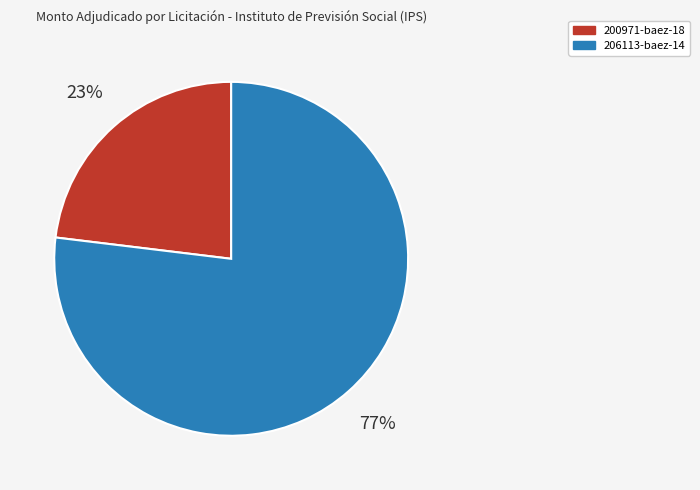

How many segments does this pie chart have?

2